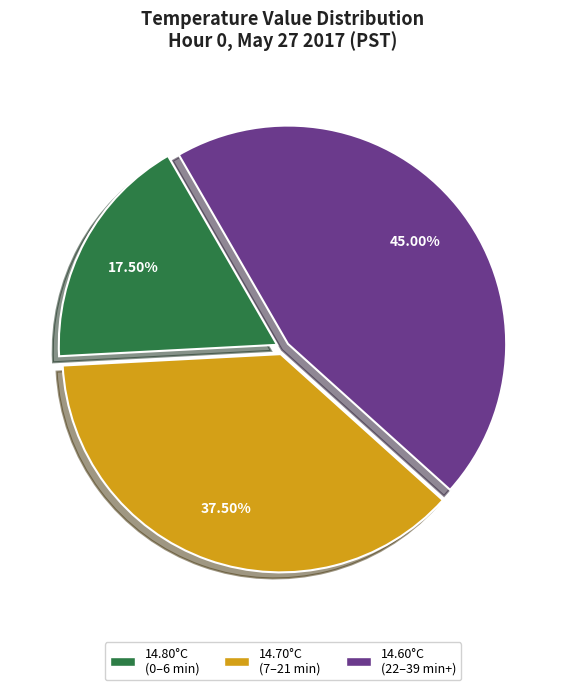

How many segments does this pie chart have?

3